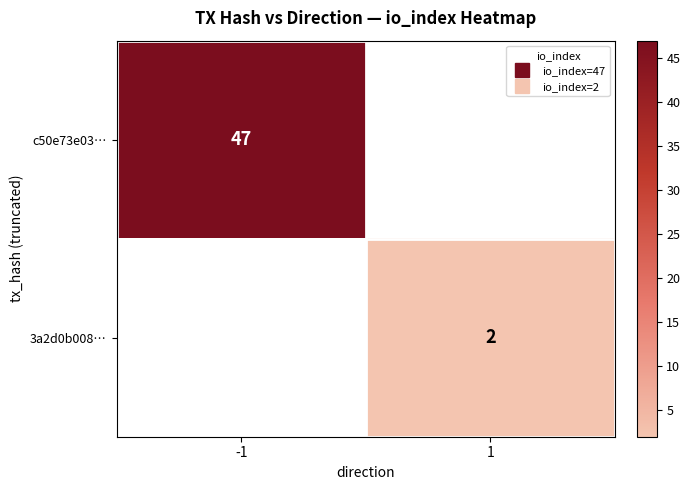

What is the maximum value shown in the chart?

47.0